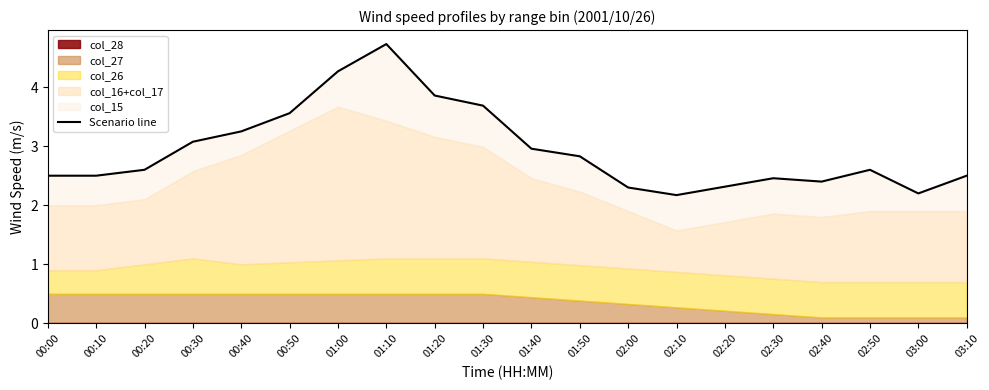

What is the average value?

2.9